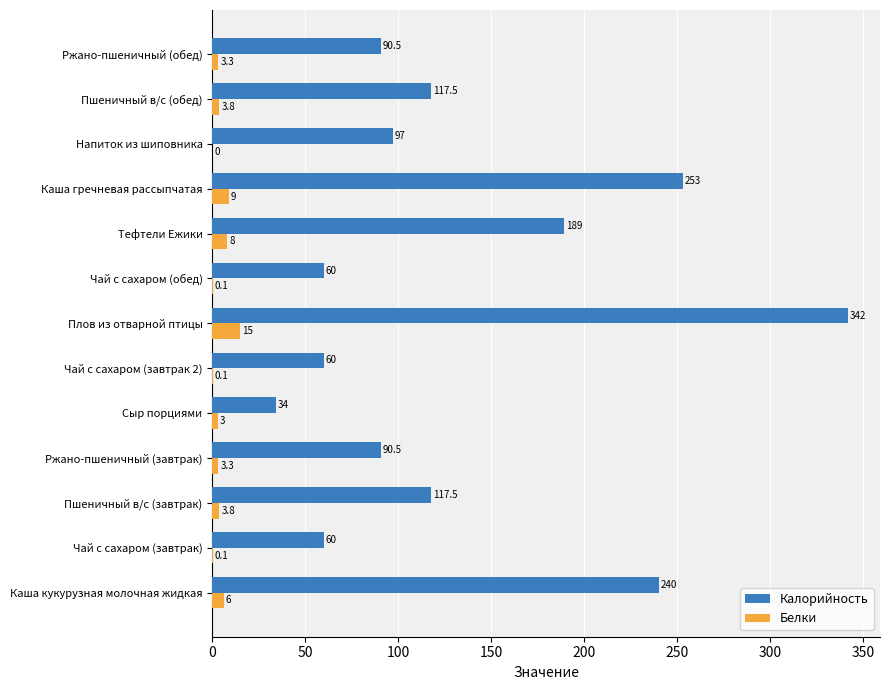

Is the value of Белки at Напиток из шиповника greater than the value of Калорийность at Каша гречневая рассыпчатая?

No